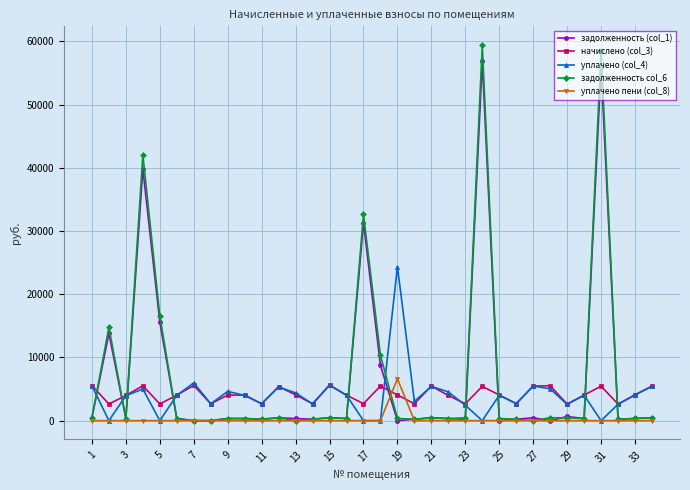

At how many categories does at least one series exceed 17974?

5